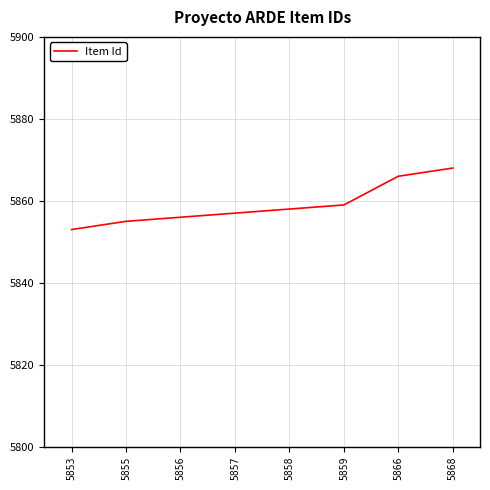

How many categories are shown in the chart?

8